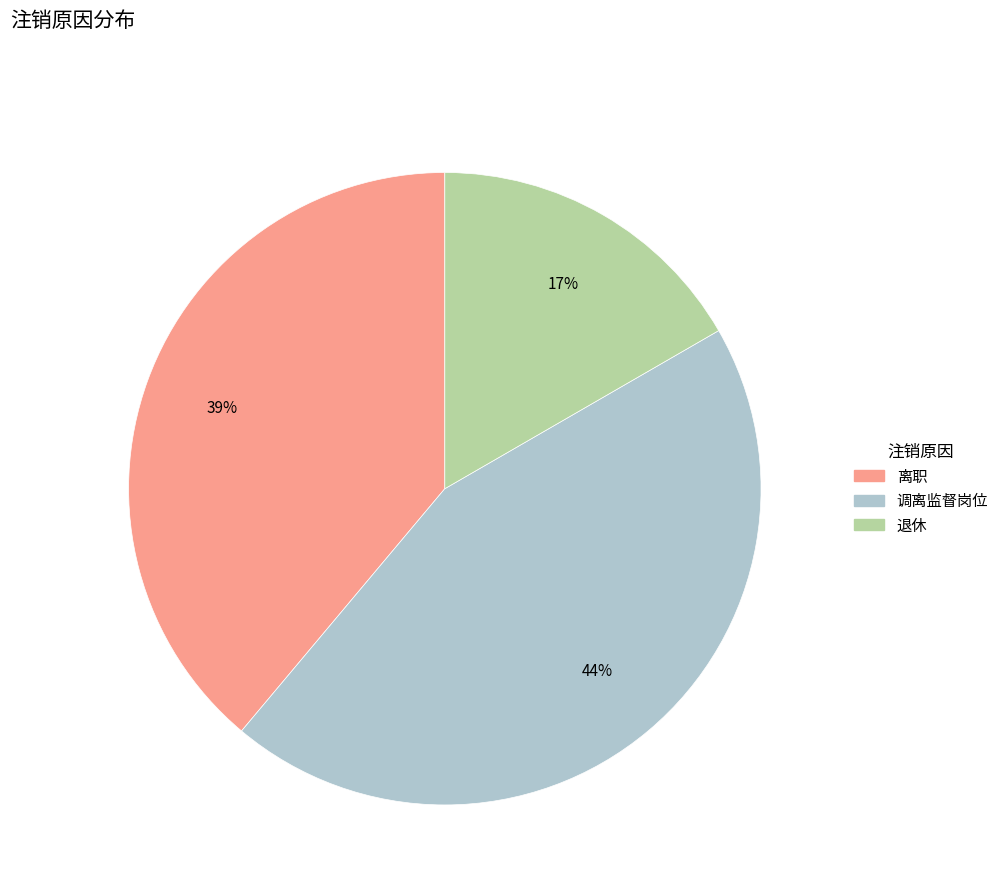

Do 退休 and 离职 together represent more than half of the pie?

Yes